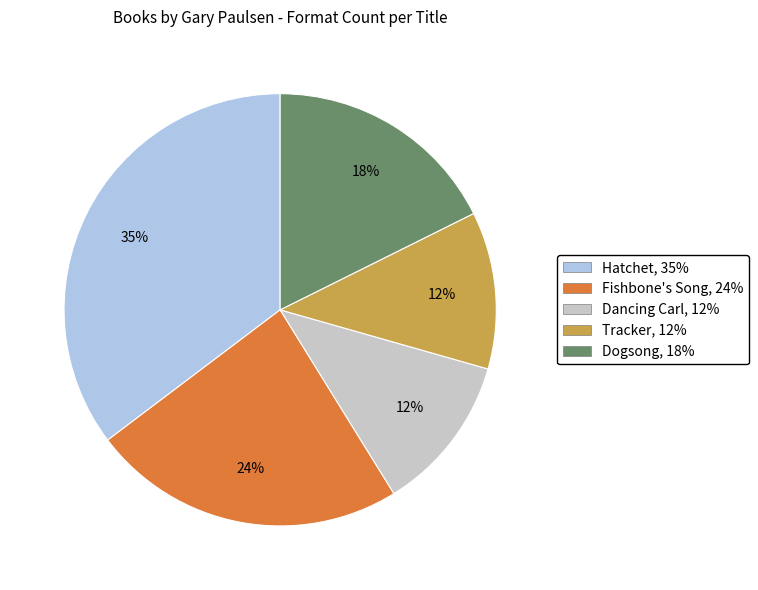

Count the number of slices in the pie.

5